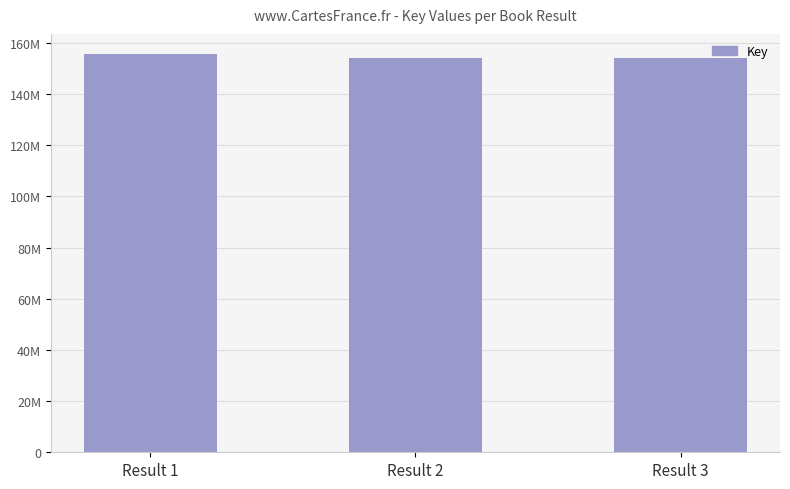

List the labels in order of value, largest first.

Result 1, Result 3, Result 2